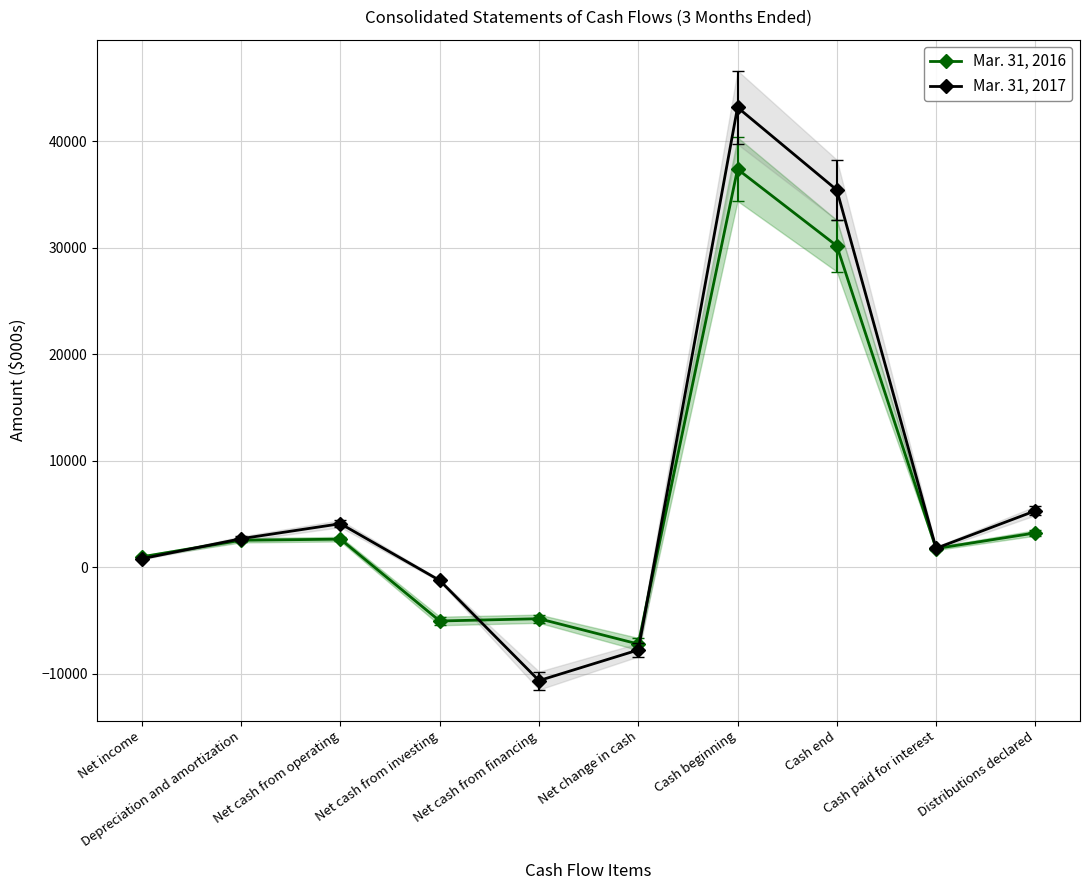

How many positive values does the Mar. 31, 2017 series have?

7